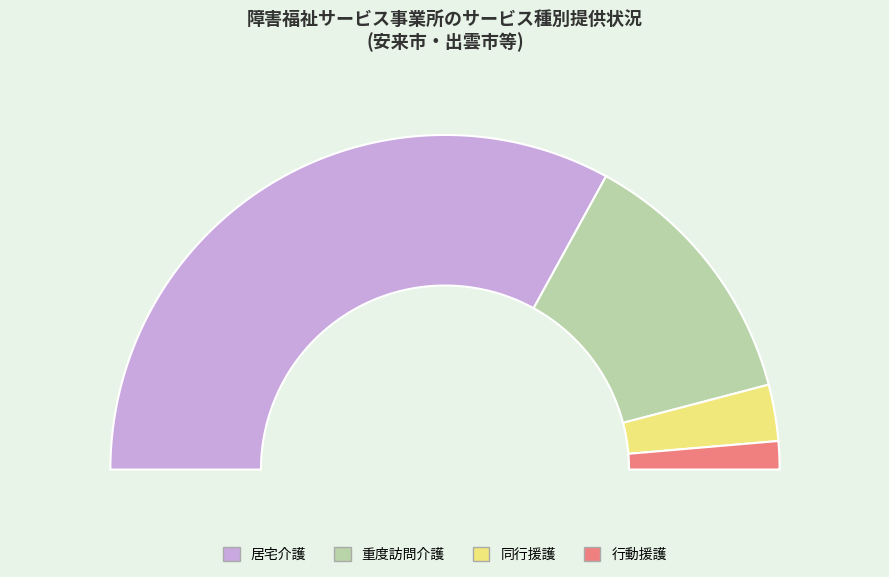

Combined, what portion of the pie is 行動援護 and 同行援護?

8.2%